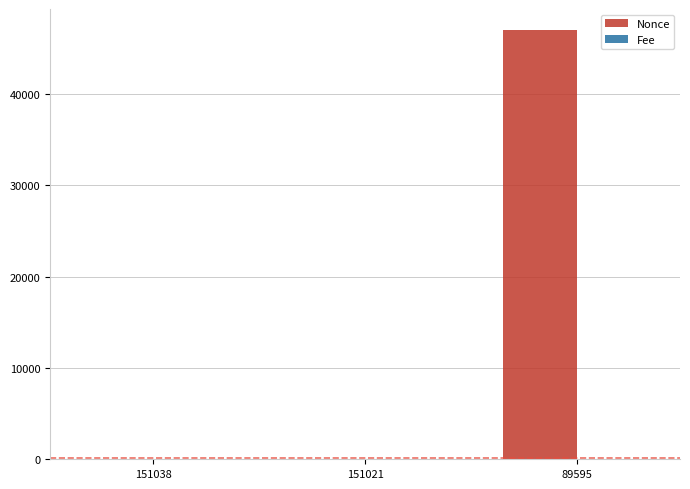

Are the bars horizontal?

No